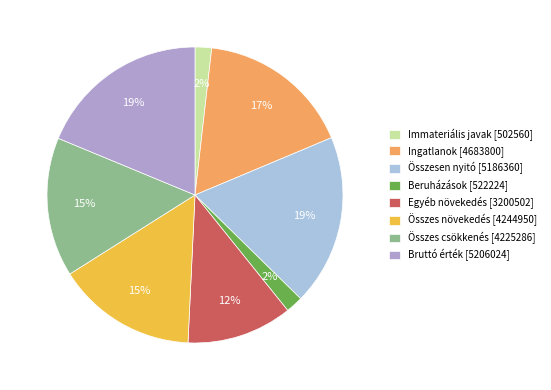

Do Összesen nyitó [5186360] and Beruházások [522224] together represent more than half of the pie?

No